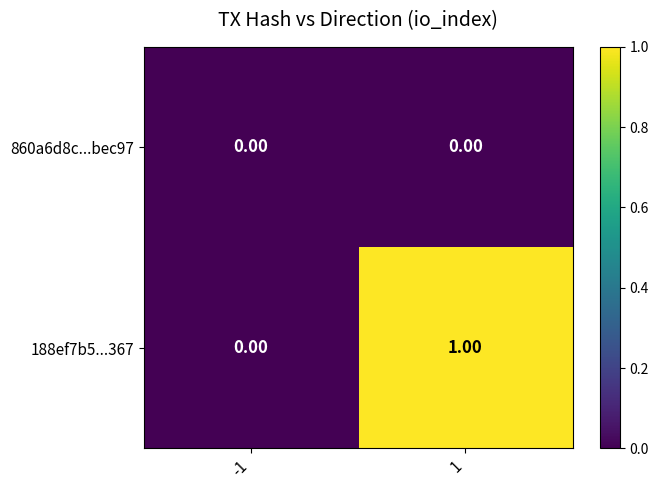

Rank the series by their maximum value, from highest to lowest.

188ef7b5...367, 860a6d8c...bec97